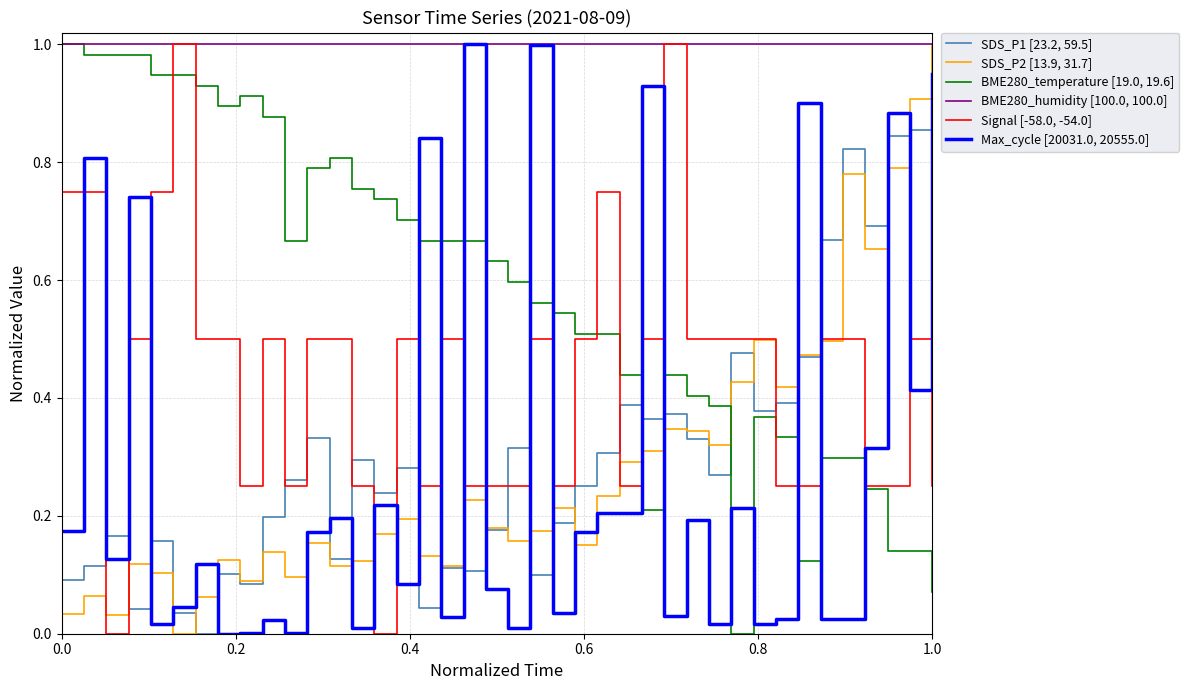

True or false: BME280_temperature [19.0, 19.6] and SDS_P2 [13.9, 31.7] intersect in this chart.

True